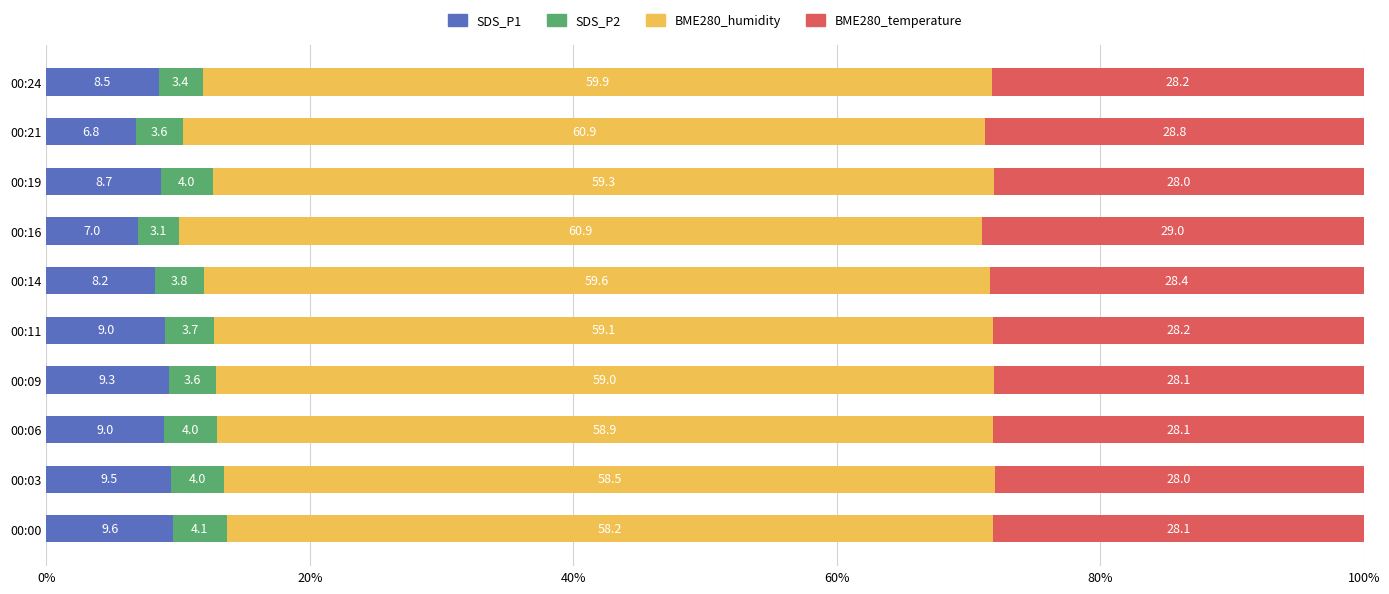

What is the lowest value of the SDS_P1 series?

6.8